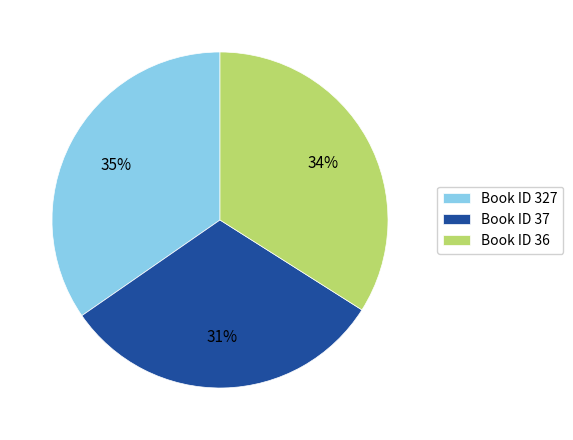

To the nearest percent, what portion does Book ID 36 represent?

34%